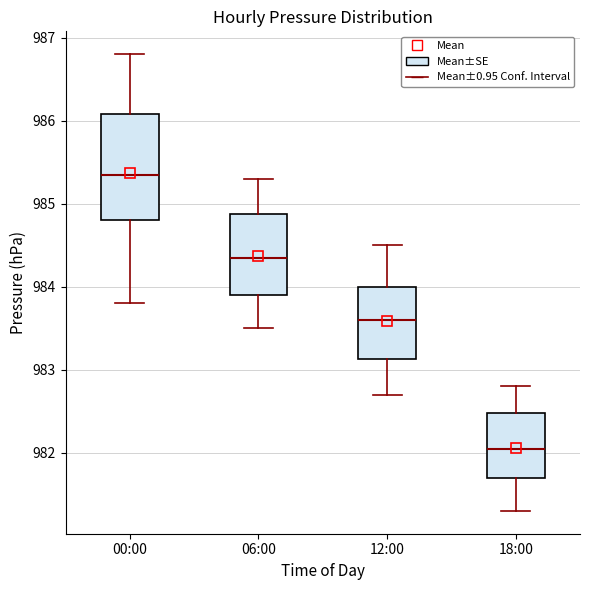

Reading left to right, read every box against the y-axis: the position of its median line, the range the box covers, and the ends of its whiskers. The values are not printed on the chart, so give them approximately, as read against the axis.

00:00: median 985.4, box 984.8 to 986.1, whiskers 983.8 to 986.8
06:00: median 984.4, box 983.9 to 984.9, whiskers 983.5 to 985.3
12:00: median 983.6, box 983.1 to 984.0, whiskers 982.7 to 984.5
18:00: median 982.1, box 981.7 to 982.5, whiskers 981.3 to 982.8